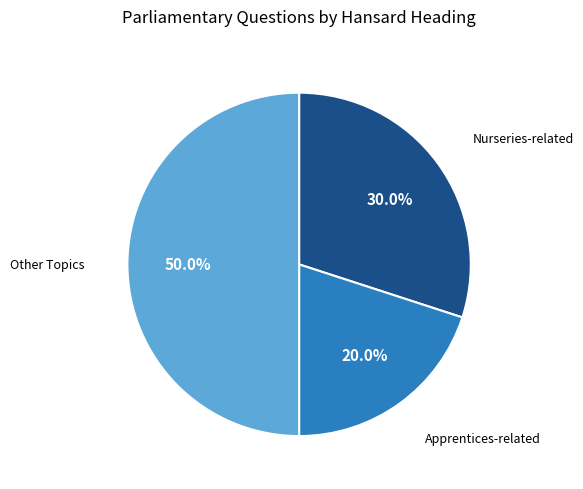

How many segments does this pie chart have?

3